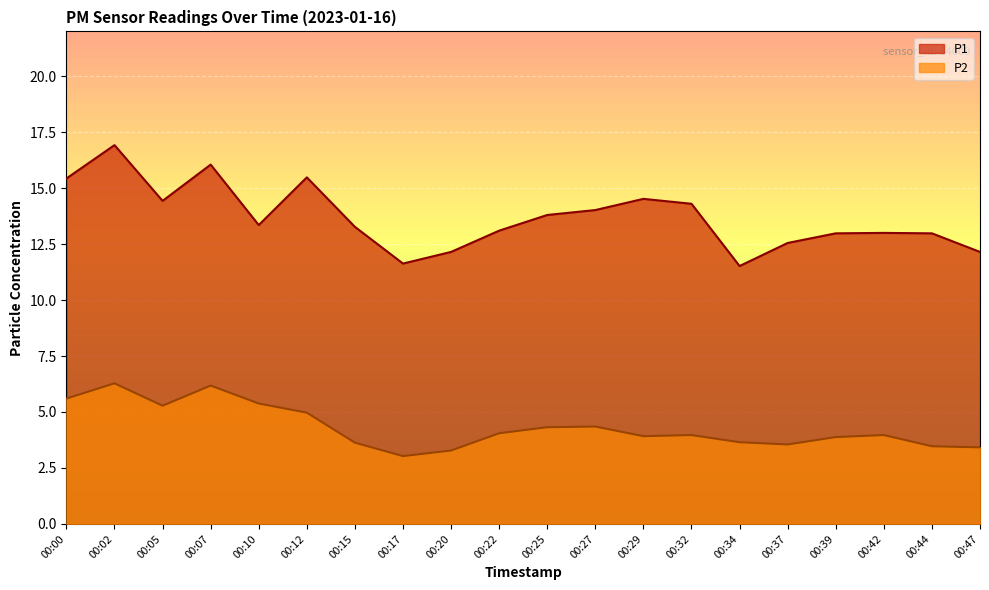

True or false: P2 and P1 cross at least once.

False